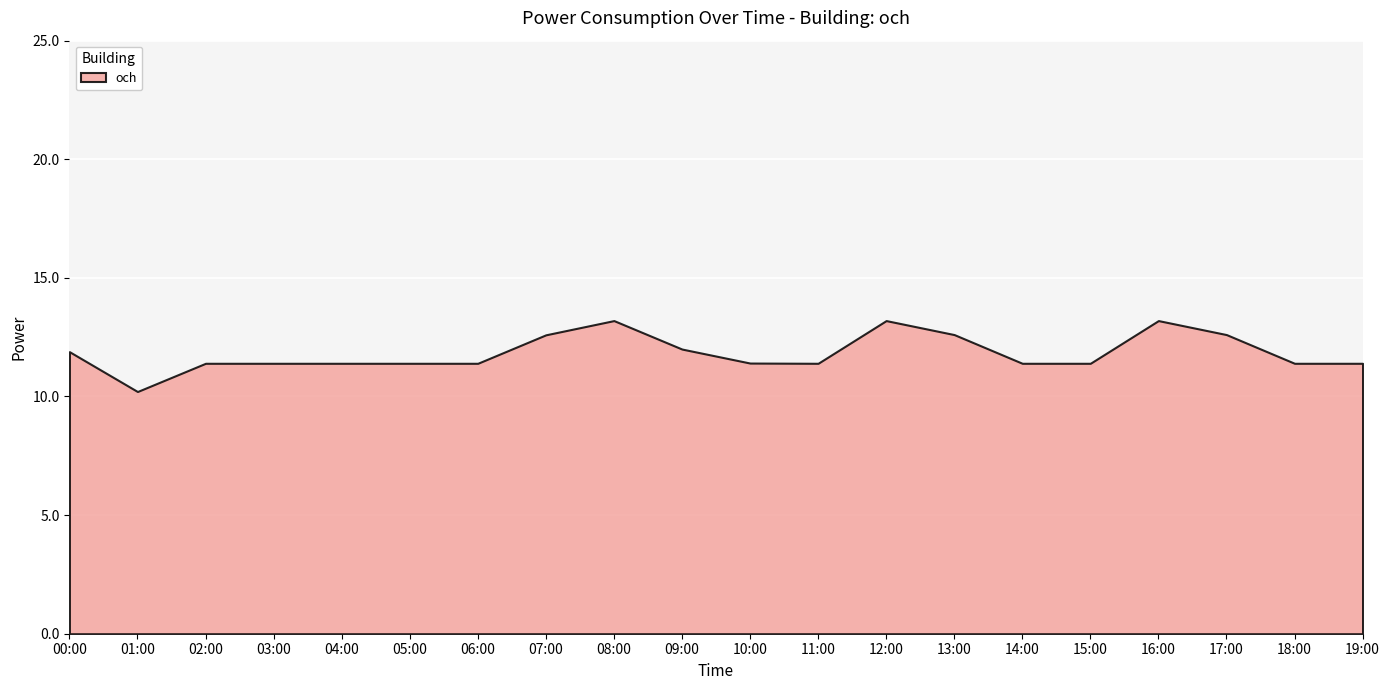

Reading right to left, list all the values displayed in this chart.

11.4	11.4	12.6	13.2	11.4	11.4	12.6	13.2	11.4	11.4	12.0	13.2	12.6	11.4	11.4	11.4	11.4	11.4	10.2	11.9